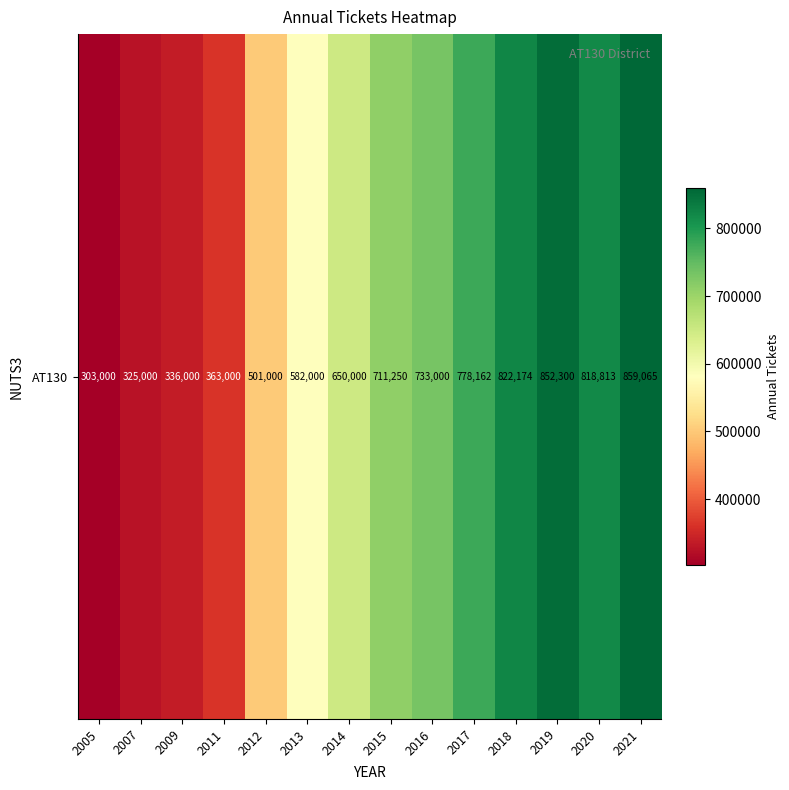

What is the average value?

616769